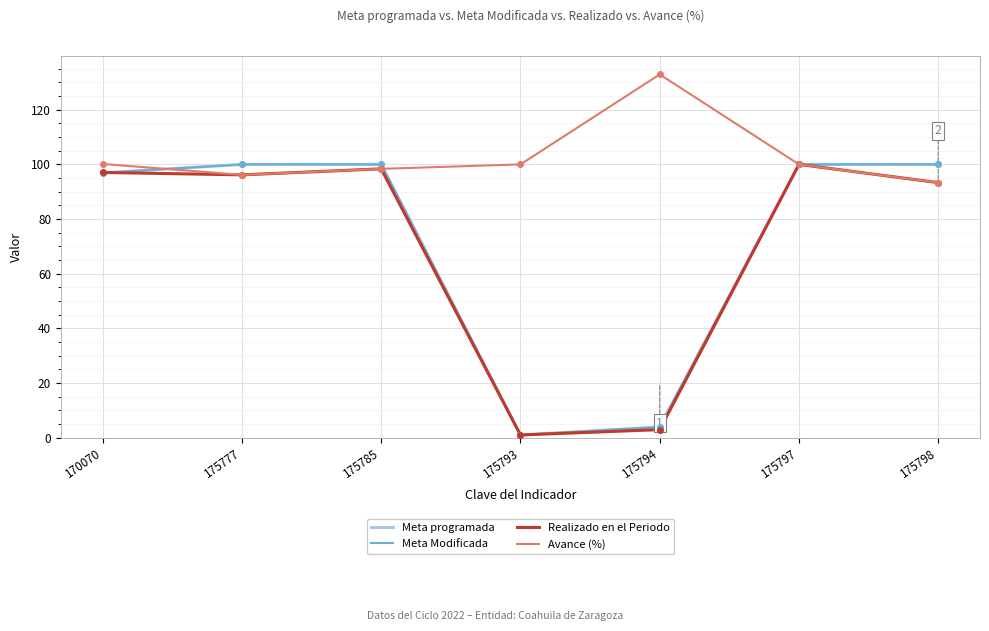

Does the chart have visible grid lines?

Yes